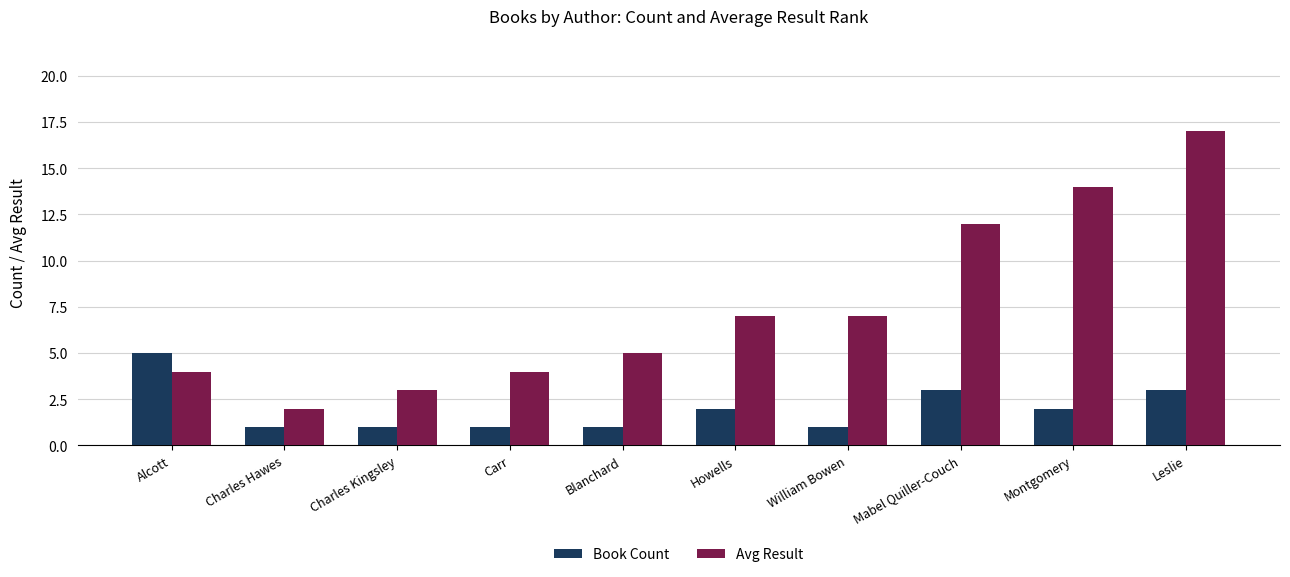

Reading left to right, what are all the values shown in this chart?

Book Count: Alcott=5	Charles Hawes=1	Charles Kingsley=1	Carr=1	Blanchard=1	Howells=2	William Bowen=1	Mabel Quiller-Couch=3	Montgomery=2	Leslie=3
Avg Result: Alcott=4	Charles Hawes=2	Charles Kingsley=3	Carr=4	Blanchard=5	Howells=7	William Bowen=7	Mabel Quiller-Couch=12	Montgomery=14	Leslie=17